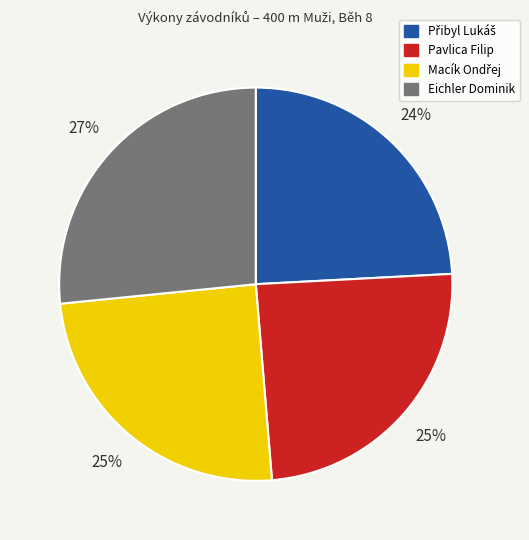

True or false: Eichler Dominik accounts for 27% of the total.

True